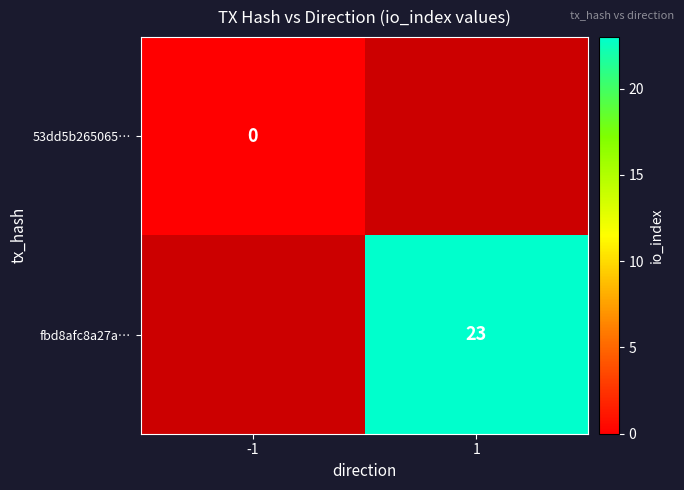

Count the number of categories in the chart.

2